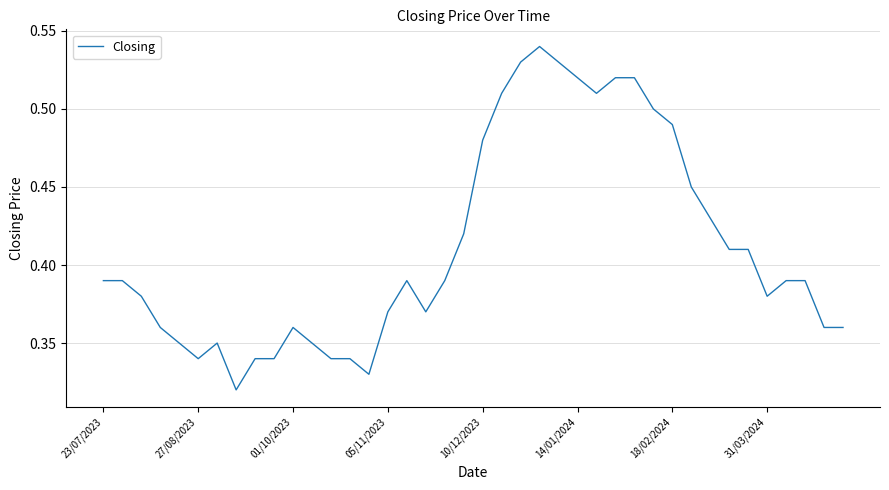

The value at 23/07/2023 is 0.2. True or false?

False